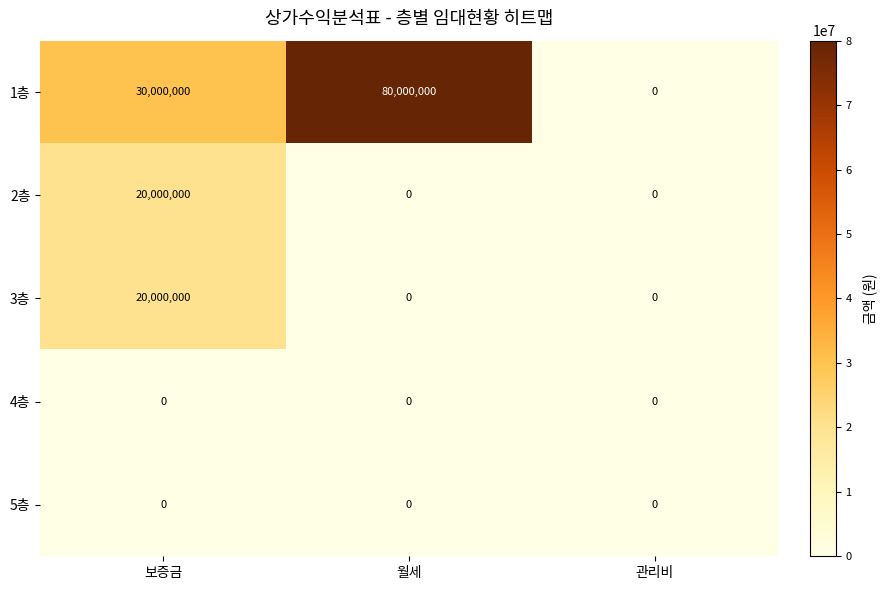

Which category has the highest value in the 2층 series?

보증금